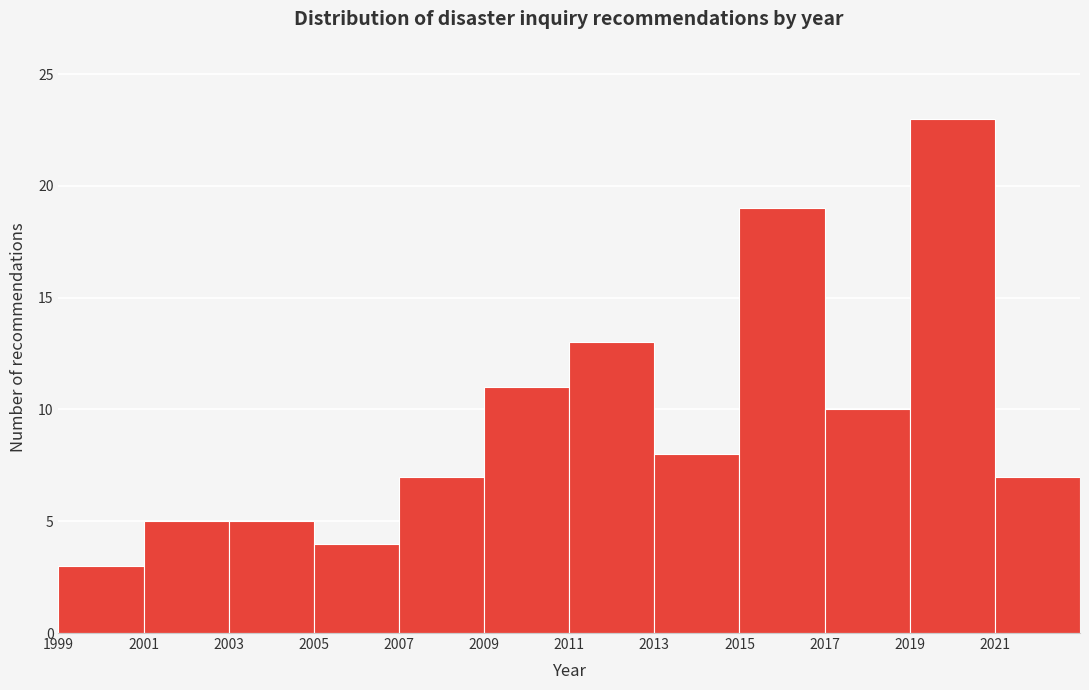

What is the height of the bar covering 2001 to 2003 on the x-axis? The values are not printed on the chart, so give them approximately, as read against the axis.

5